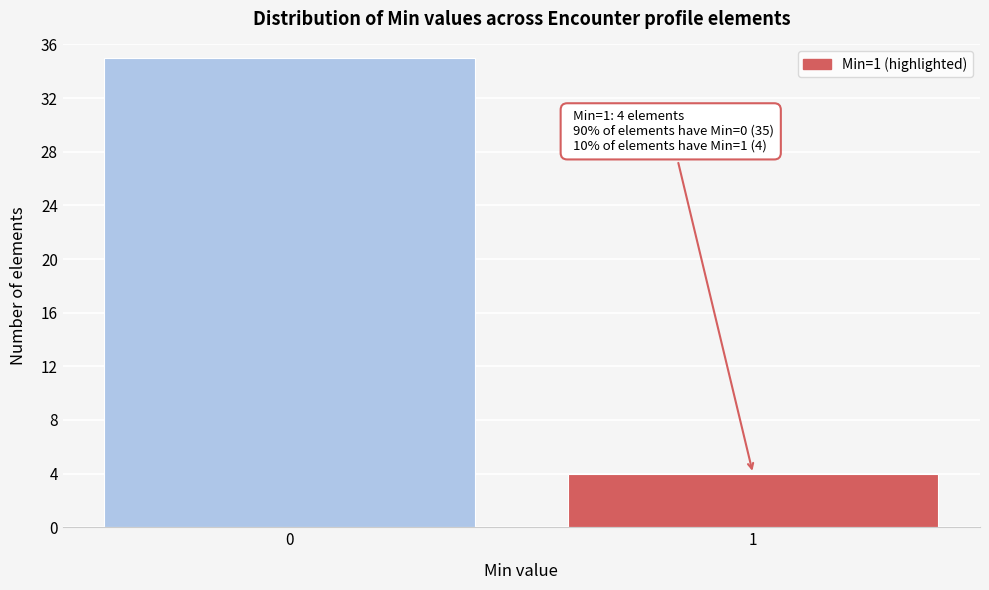

Reading right to left, transcribe all the data shown in this chart.

1=4	0=35